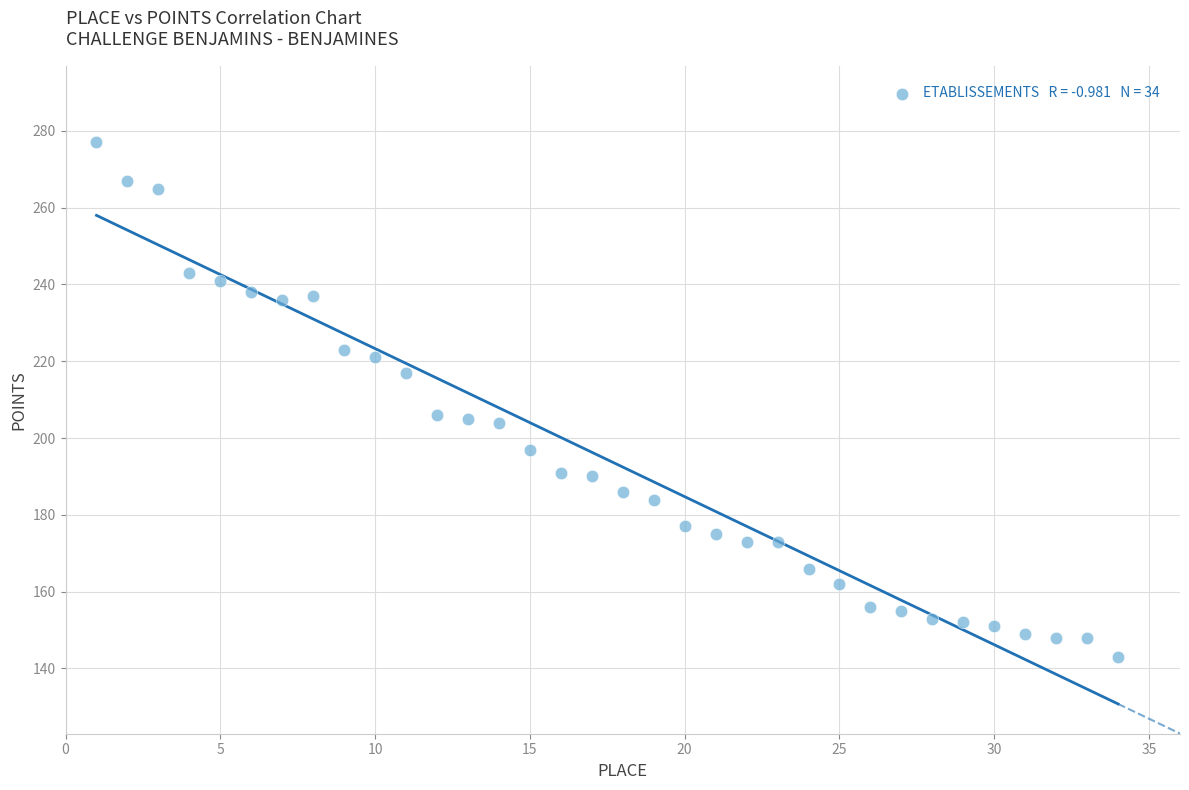

What is the range of Y values (max minus min)?

134